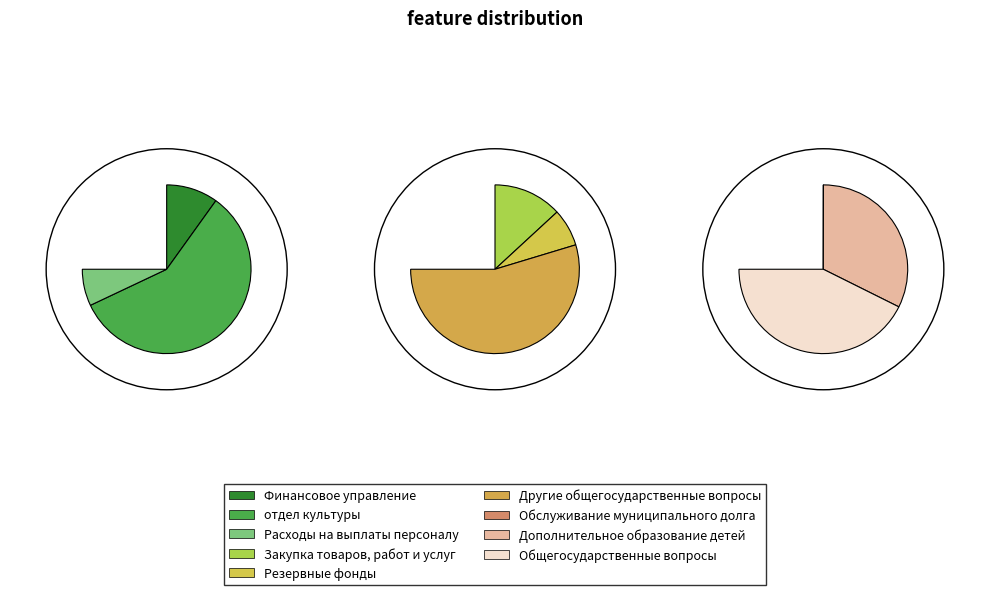

How much of the chart is everything except Финансовое управление?

89.6%